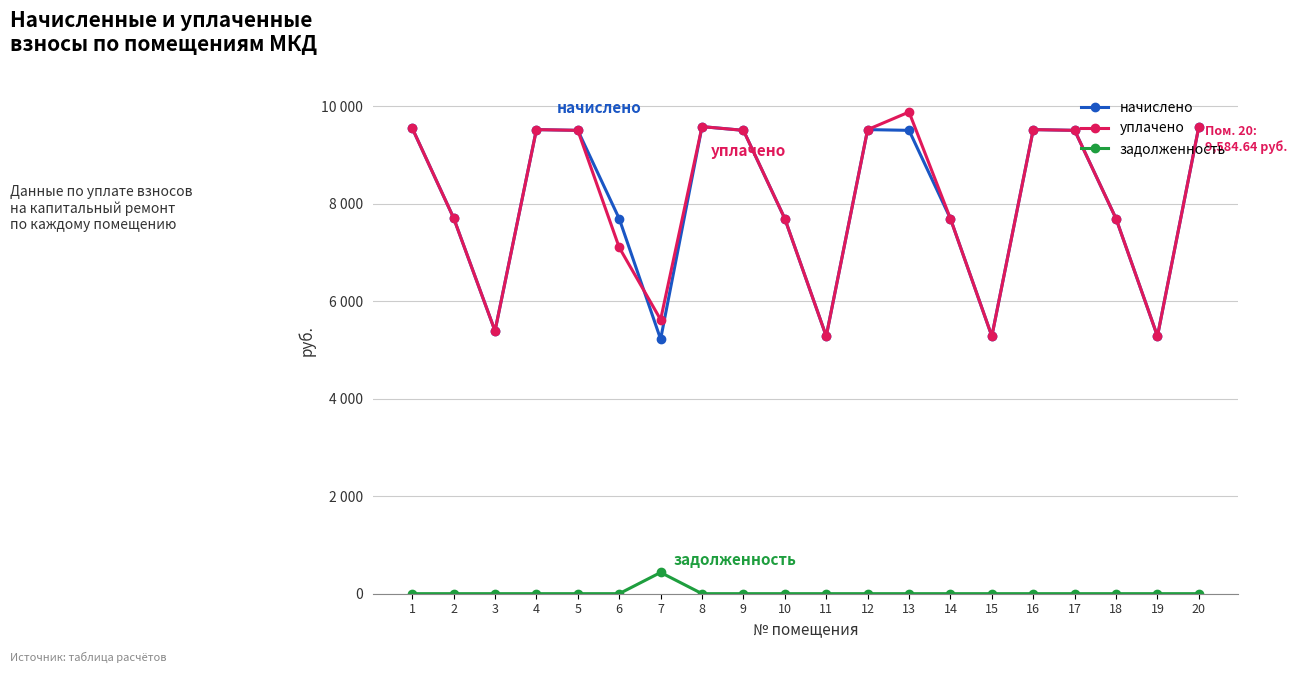

Is this an area chart (filled region under the line)?

No